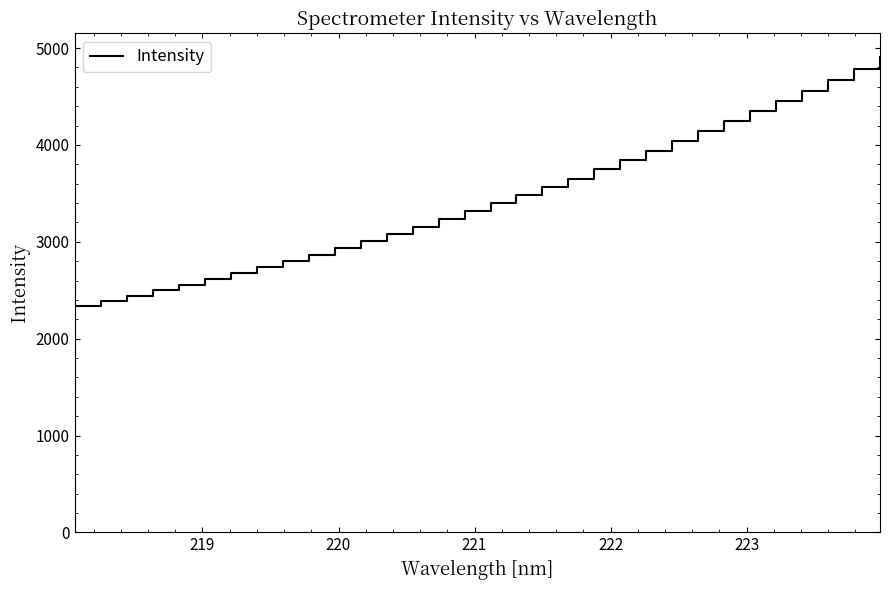

What is the difference between the maximum and minimum values?

2563.7